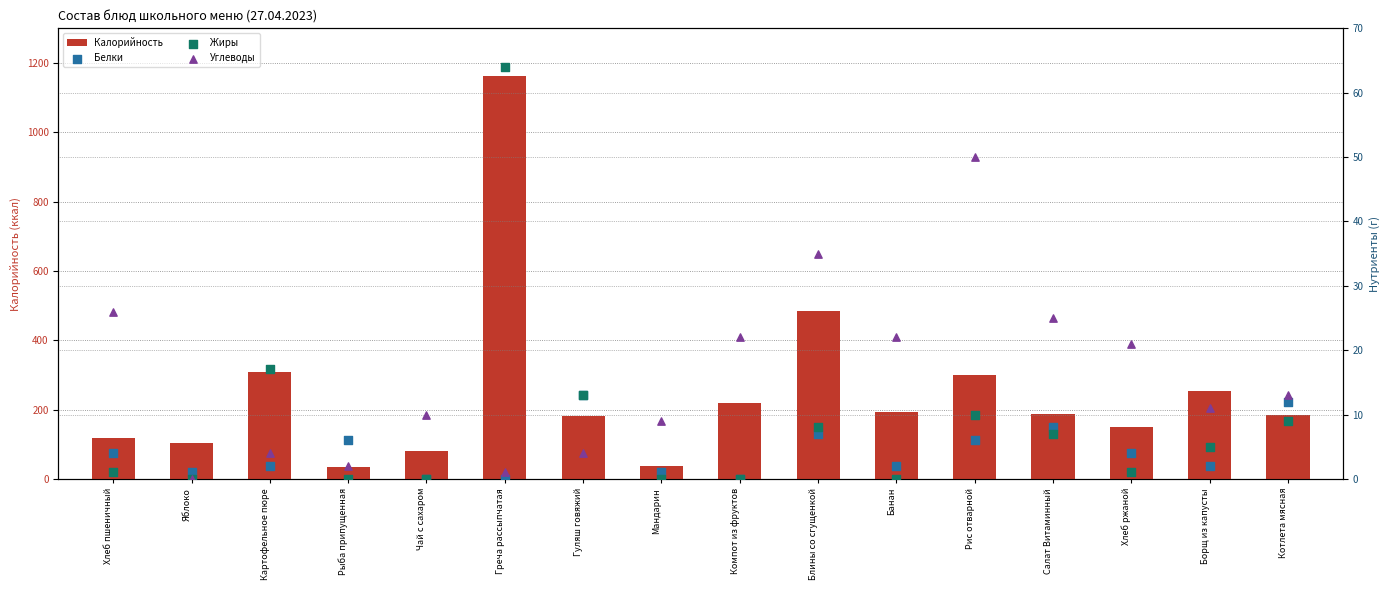

Which series has the largest Y range (max minus min)?

Калорийность